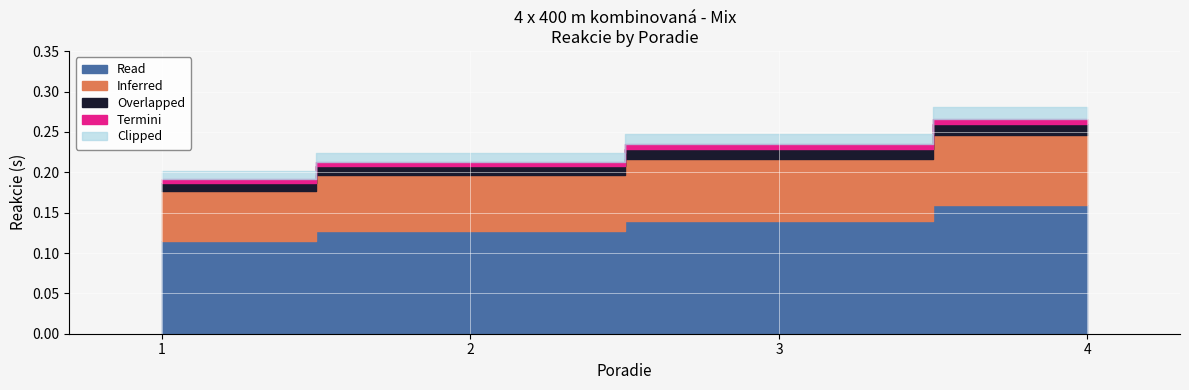

True or false: the data has more than 0 interior local peaks.

False